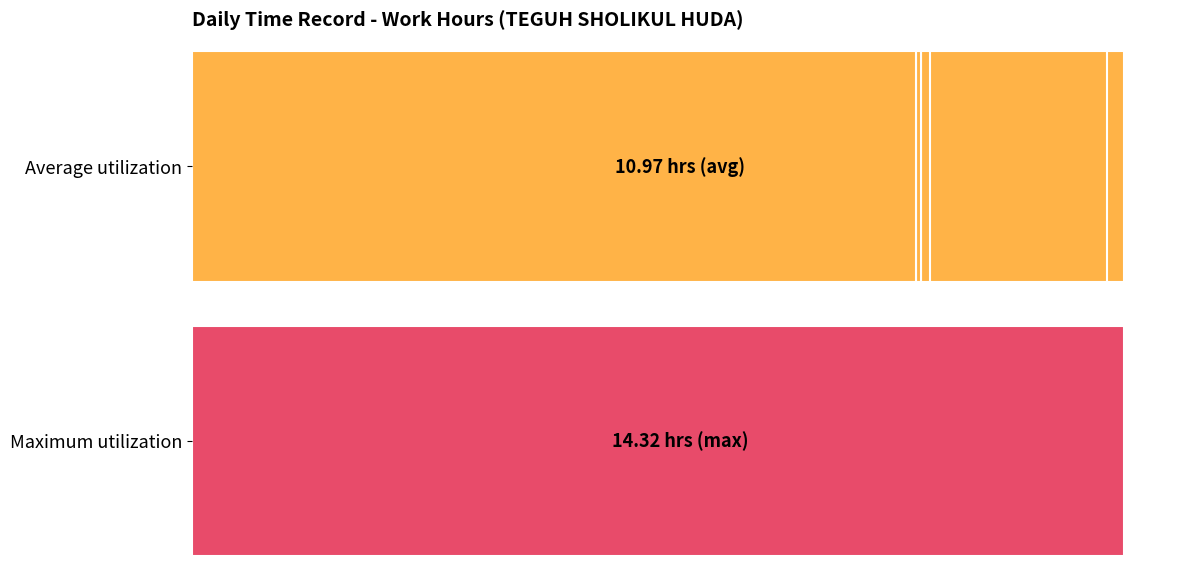

Are the bars grouped side by side (vs. stacked)?

No